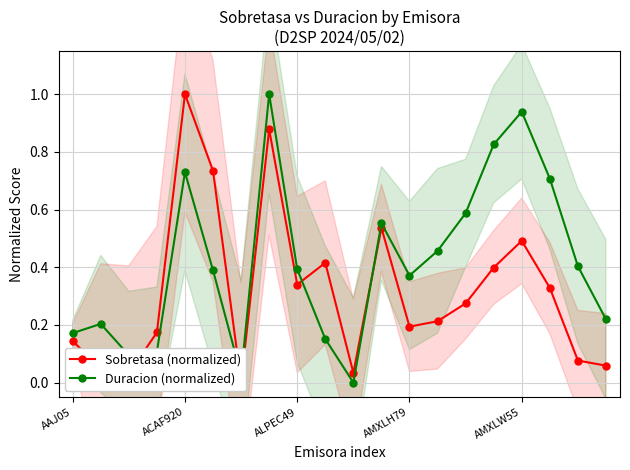

Does the chart have visible grid lines?

Yes